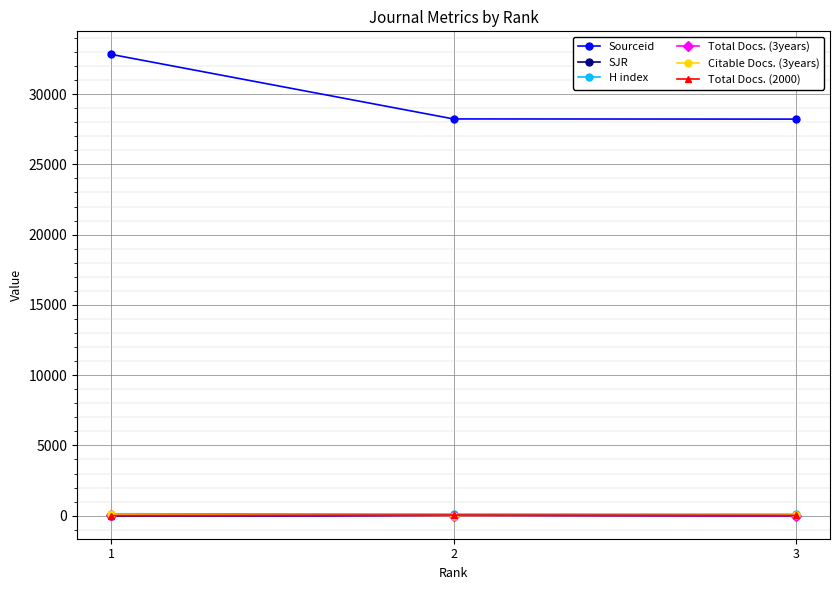

What is the approximate value of Citable Docs. (3years) at 3, to the nearest 5?

45